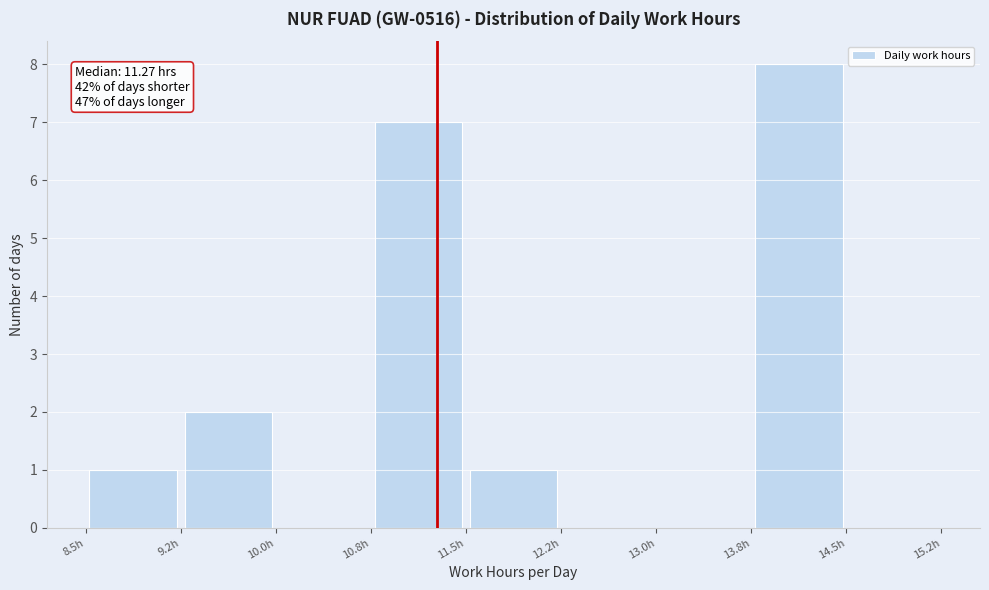

Which range on the x-axis has the tallest bar?

13.75 to 14.50